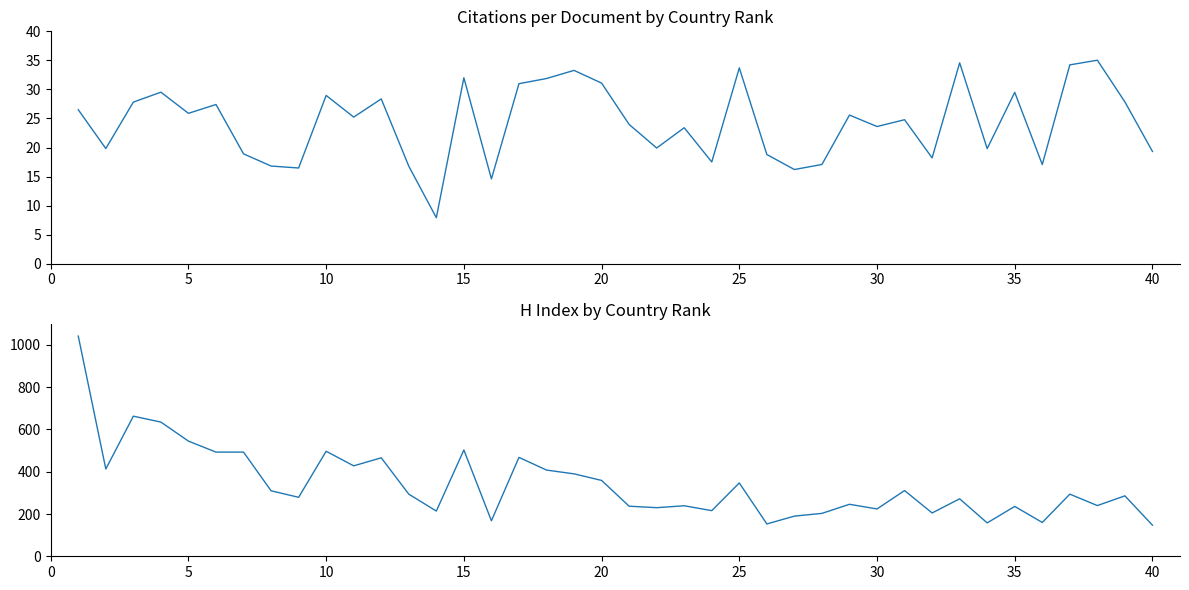

True or false: Citations per document and H index cross at least once.

False